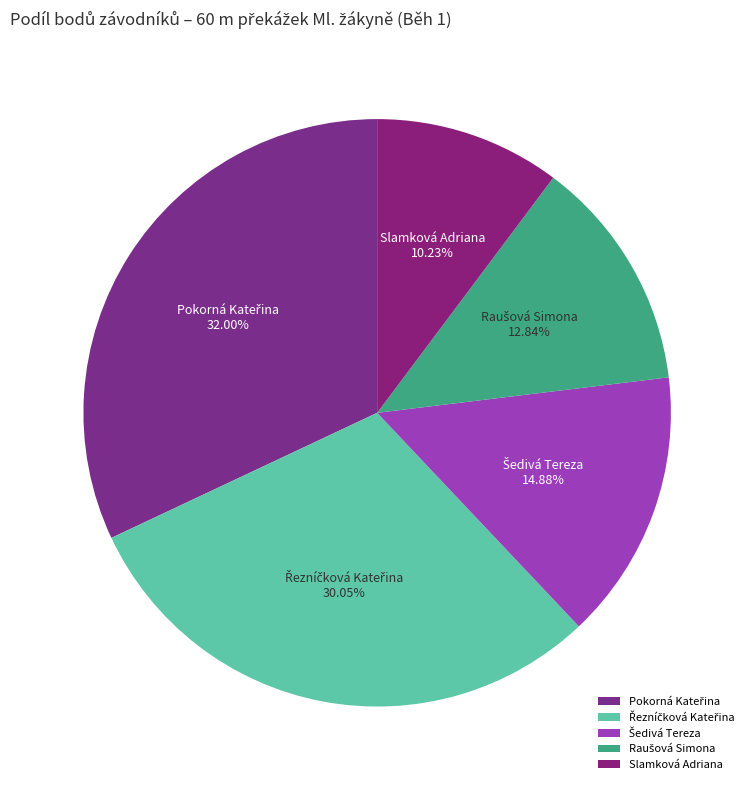

Is there a majority slice in this chart?

No